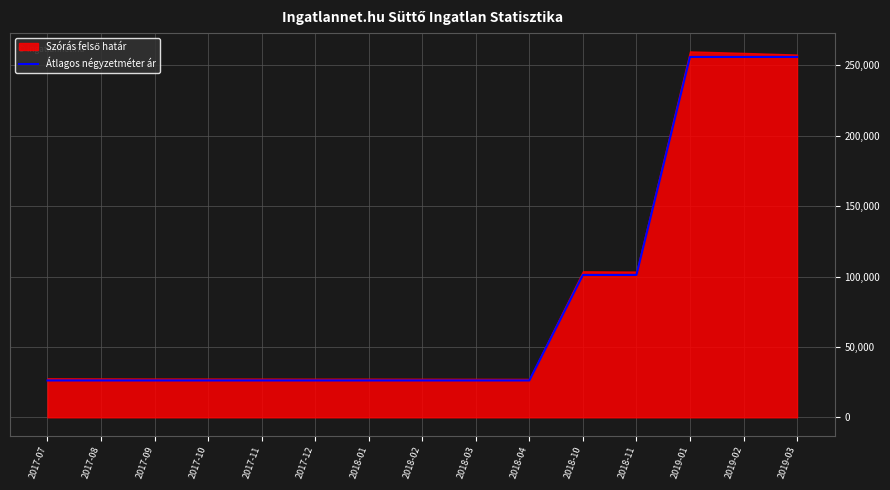

True or false: the data shows 26186 at 2017-12.

True